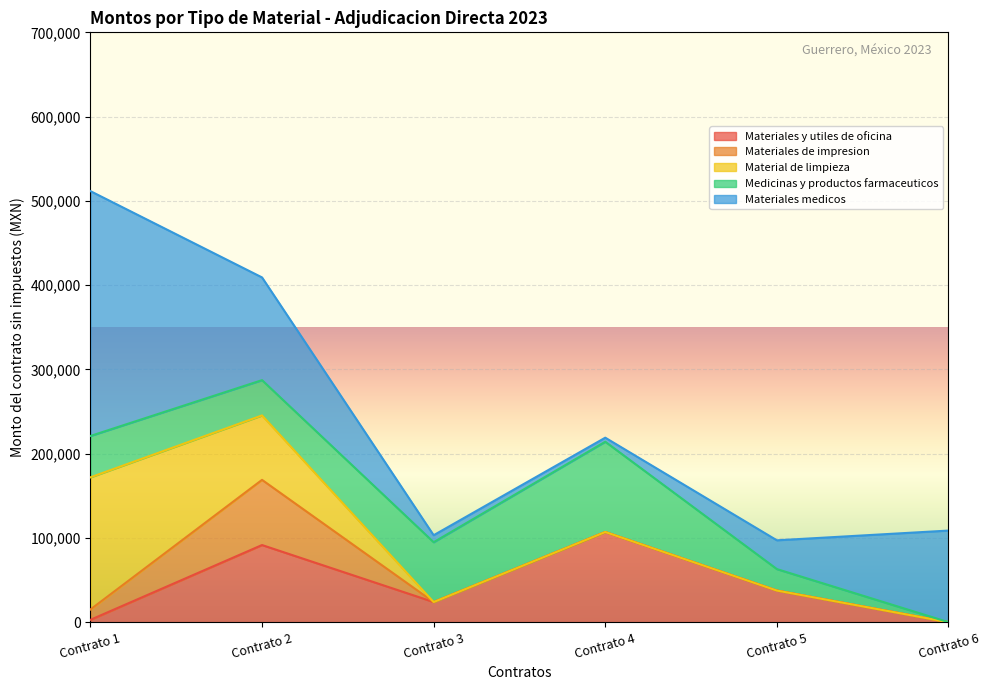

How many series are shown in this chart?

5